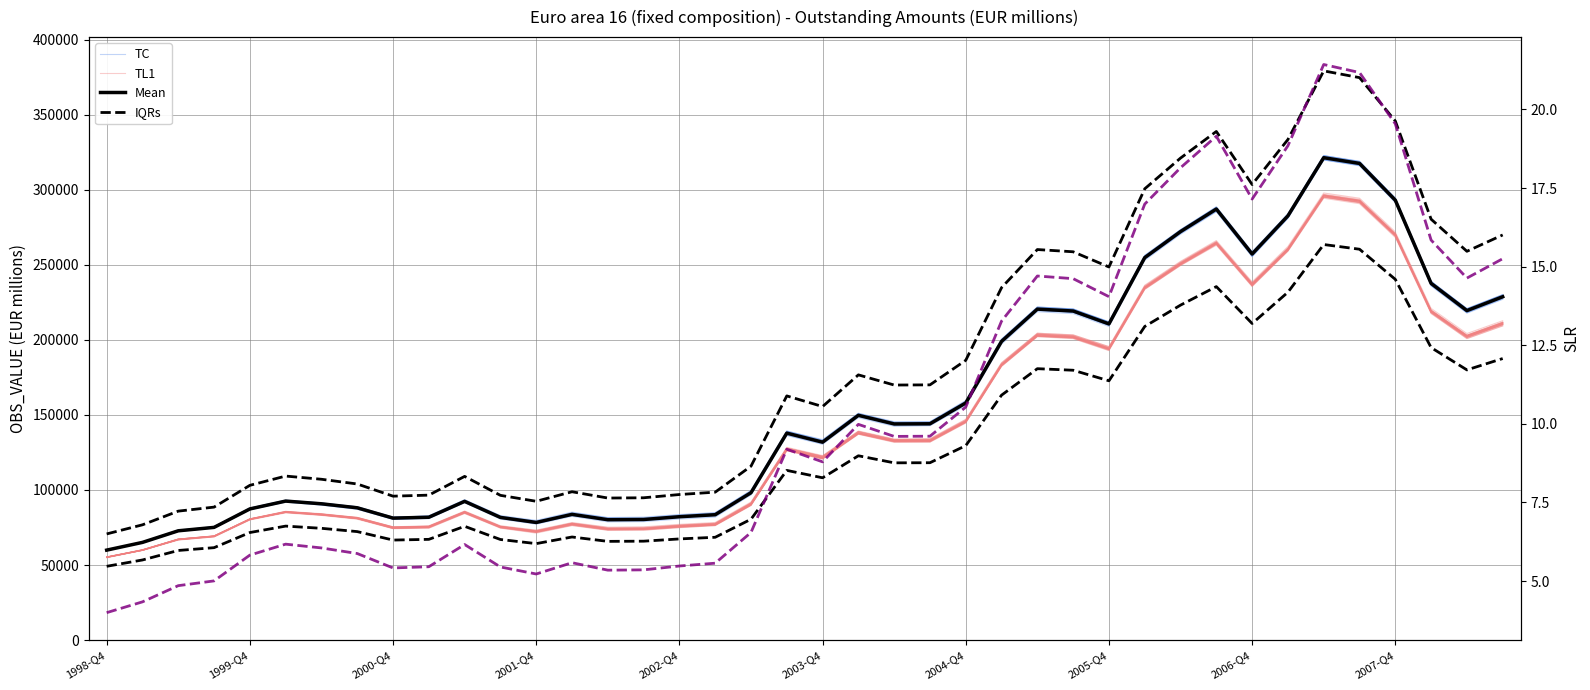

Which category has the highest value across all series?

34